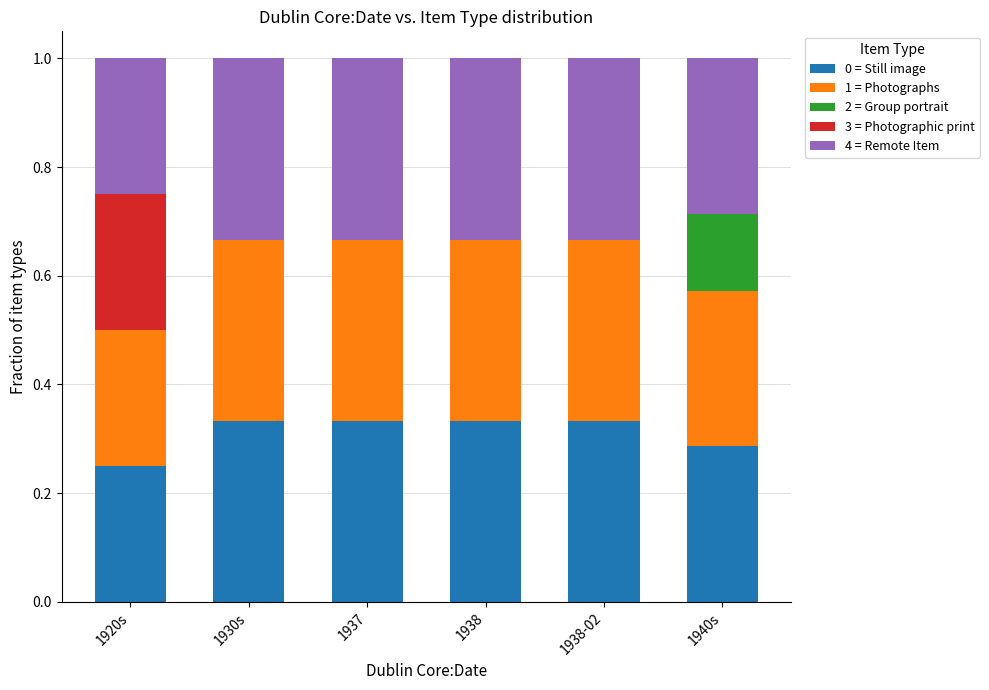

The value of 0 = Still image at 1938-02 is 0.5. True or false?

False